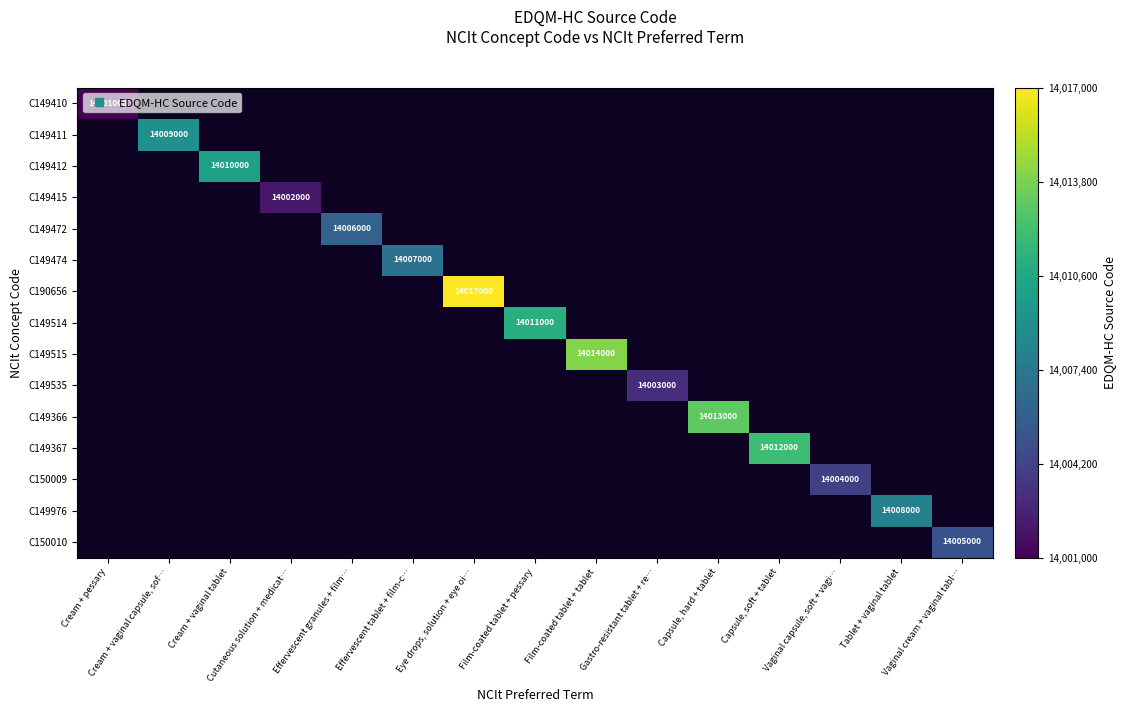

Is it true that C149415 equals 14002000.0 at Cutaneous solution + medicat…?

True